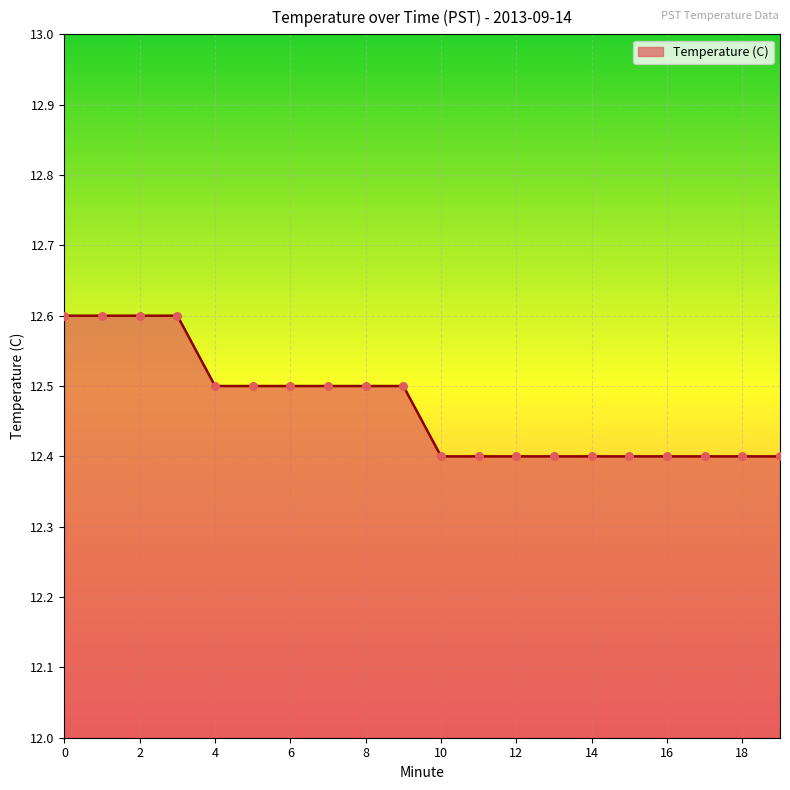

What is the greatest value displayed?

12.6